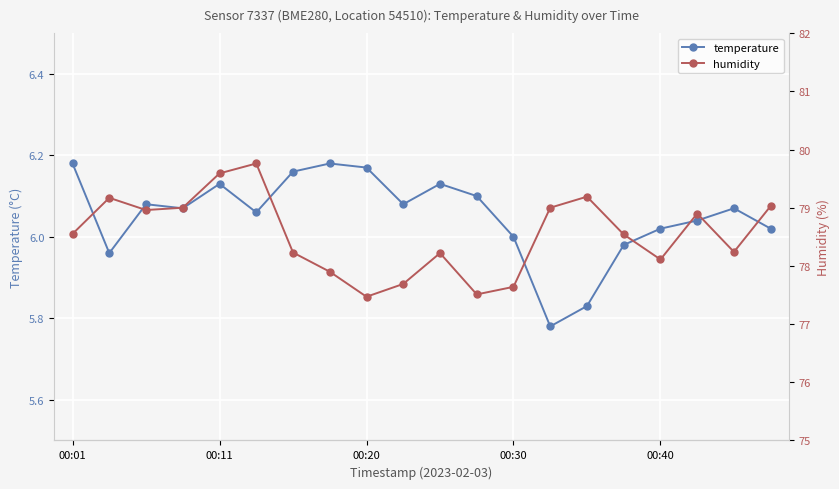

True or false: temperature has a value of 6.0 at 00:30.

True